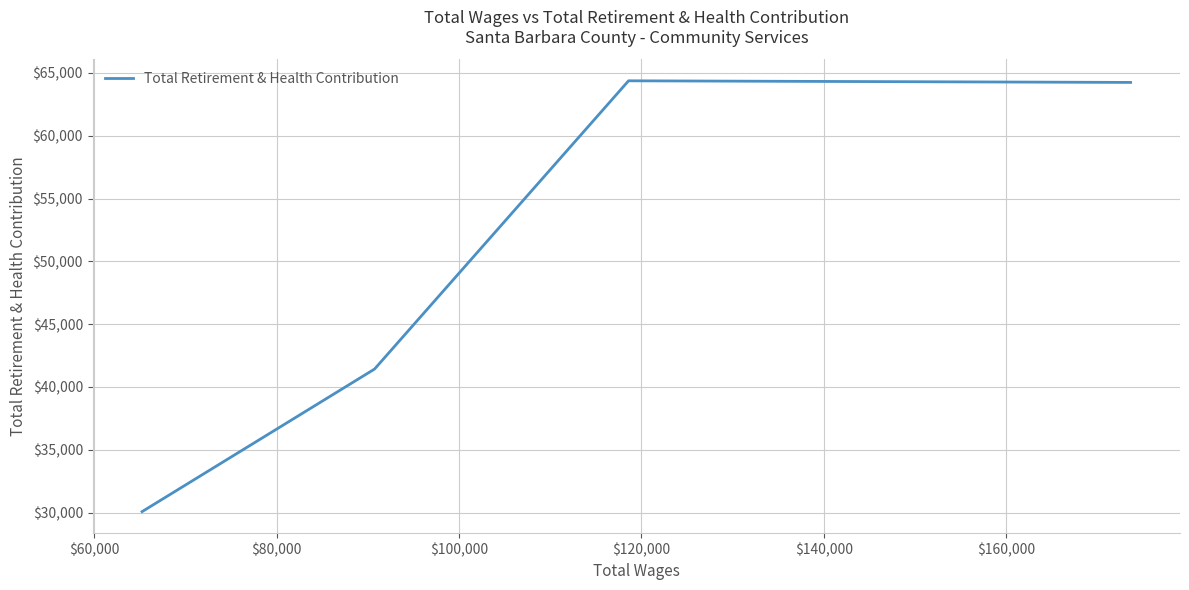

What is the minimum value shown in the chart?

30082